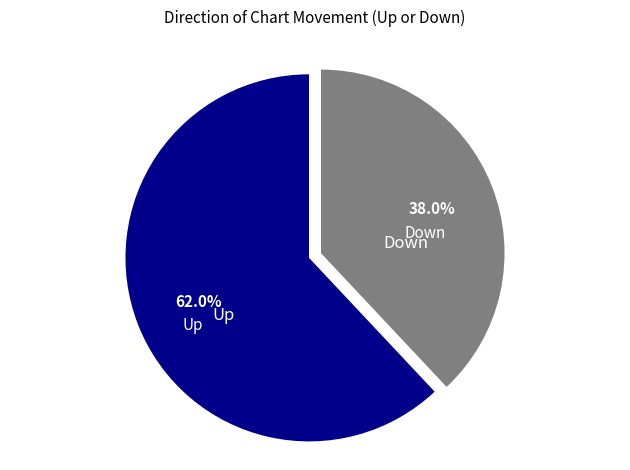

Is the sum of Up and Down greater than half?

Yes